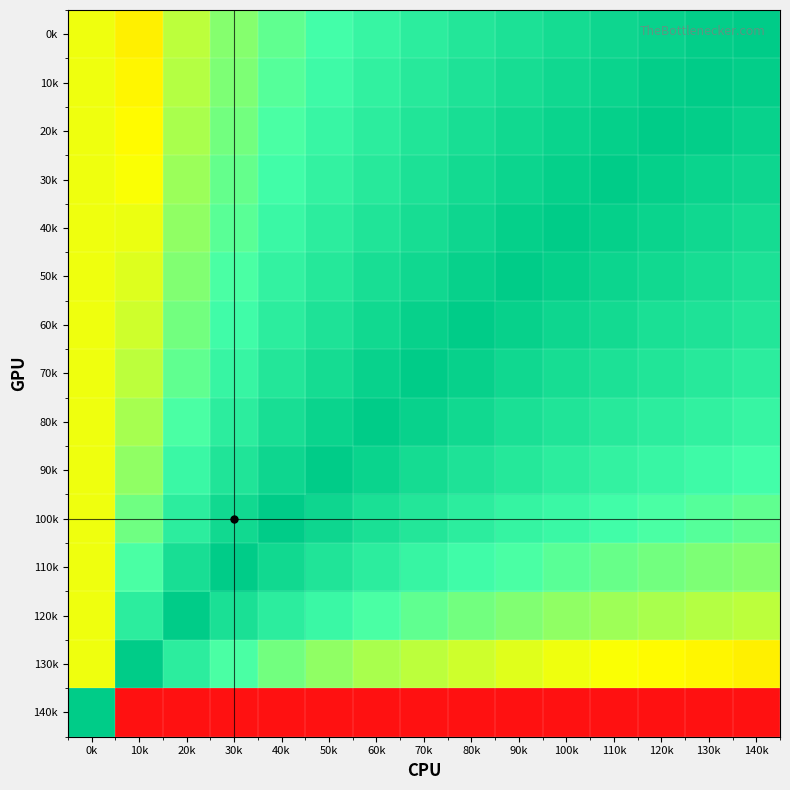

Count the number of categories in the chart.

15